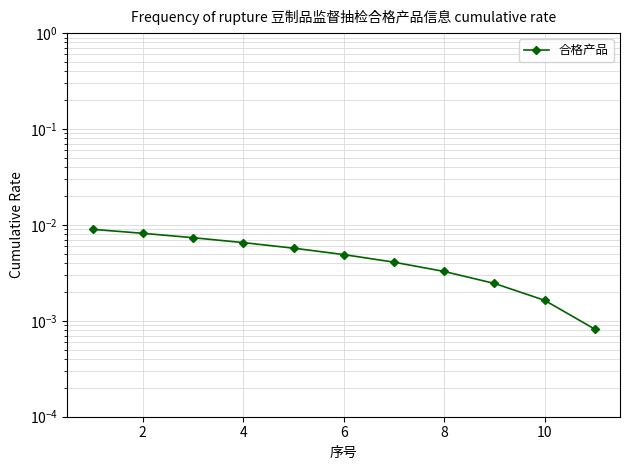

The value at 10 is 0.0. True or false?

False